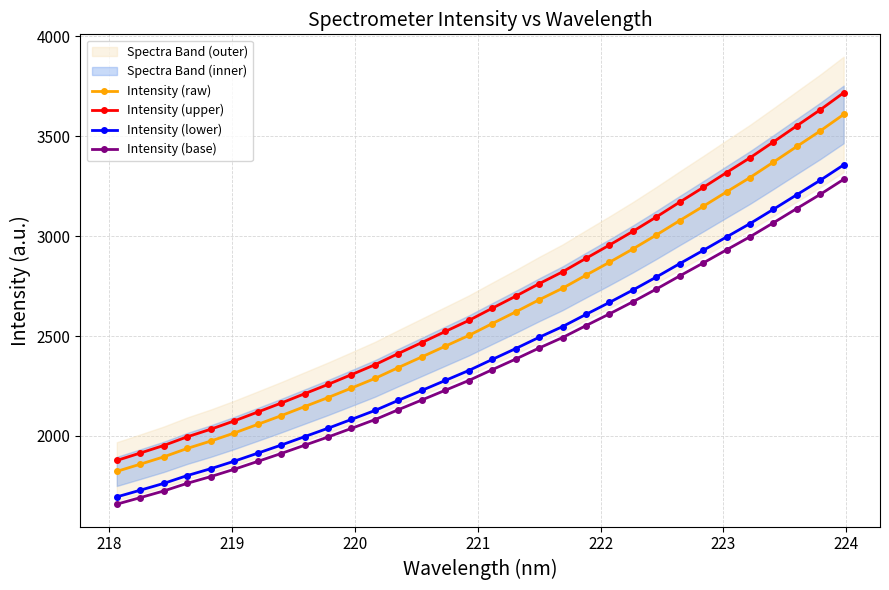

True or false: Intensity (upper) and Intensity (raw) intersect in this chart.

False